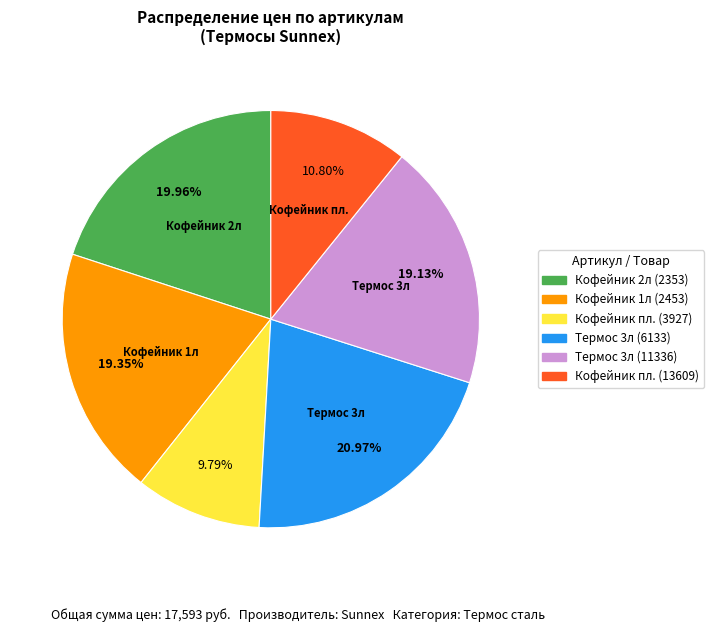

Is there any slice that represents more than half of the pie?

No